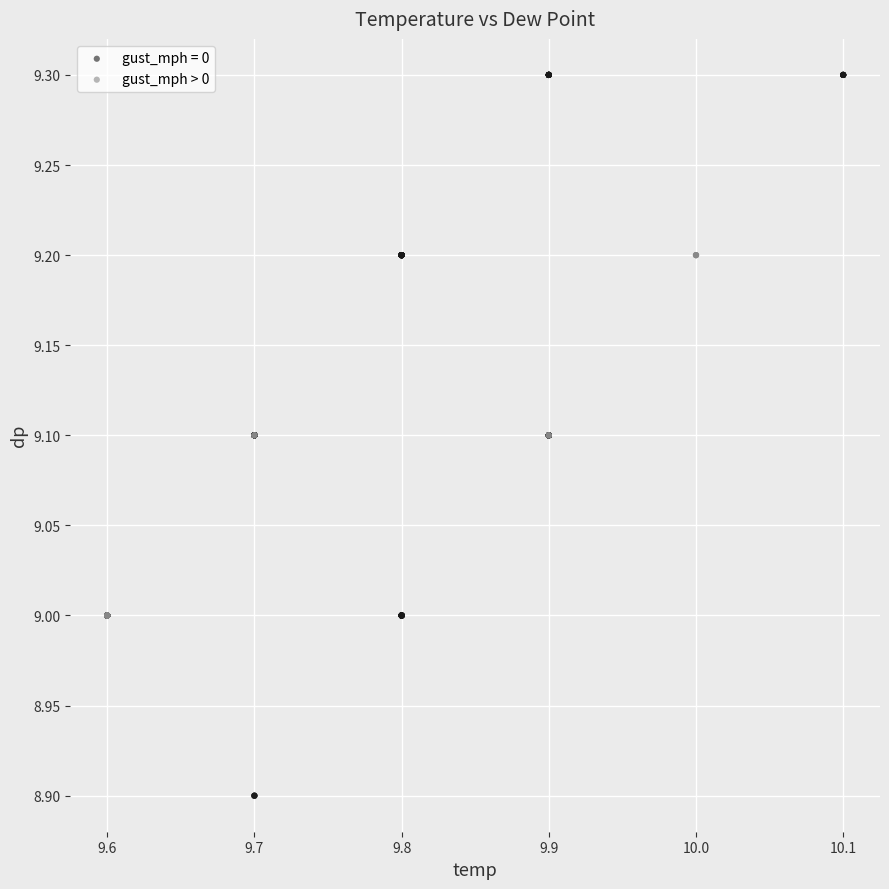

Which series contains the highest Y value?

gust_mph = 0